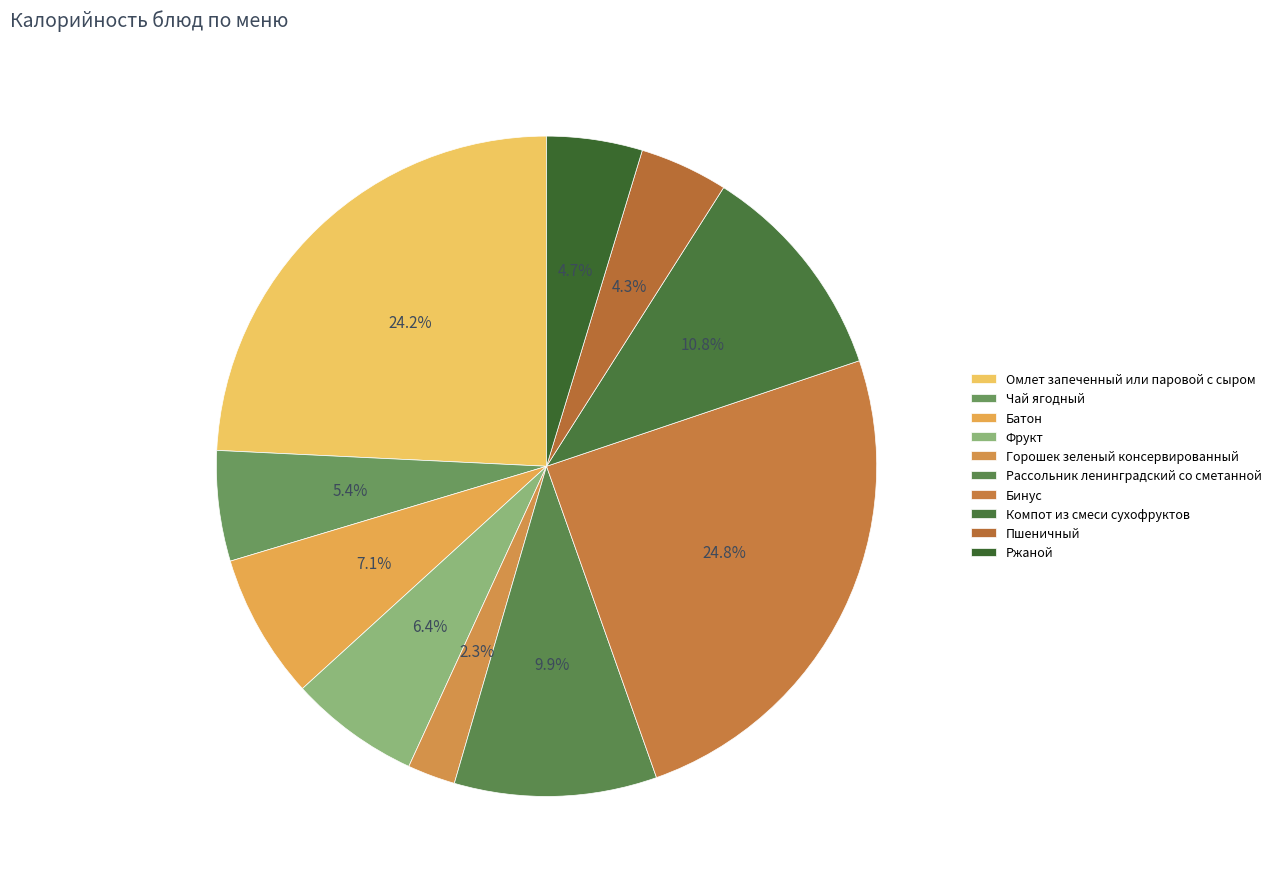

What percentage do Батон and Компот из смеси сухофруктов together represent?

17.9%